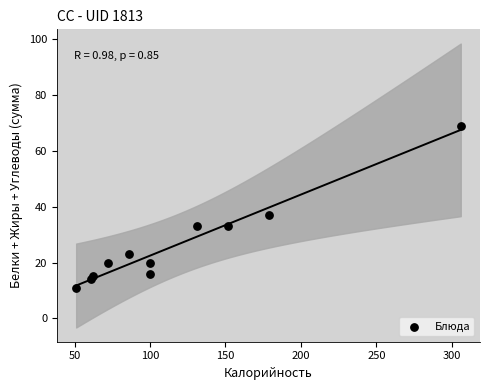

What Y value in the scatter plot is closest to 40?

37